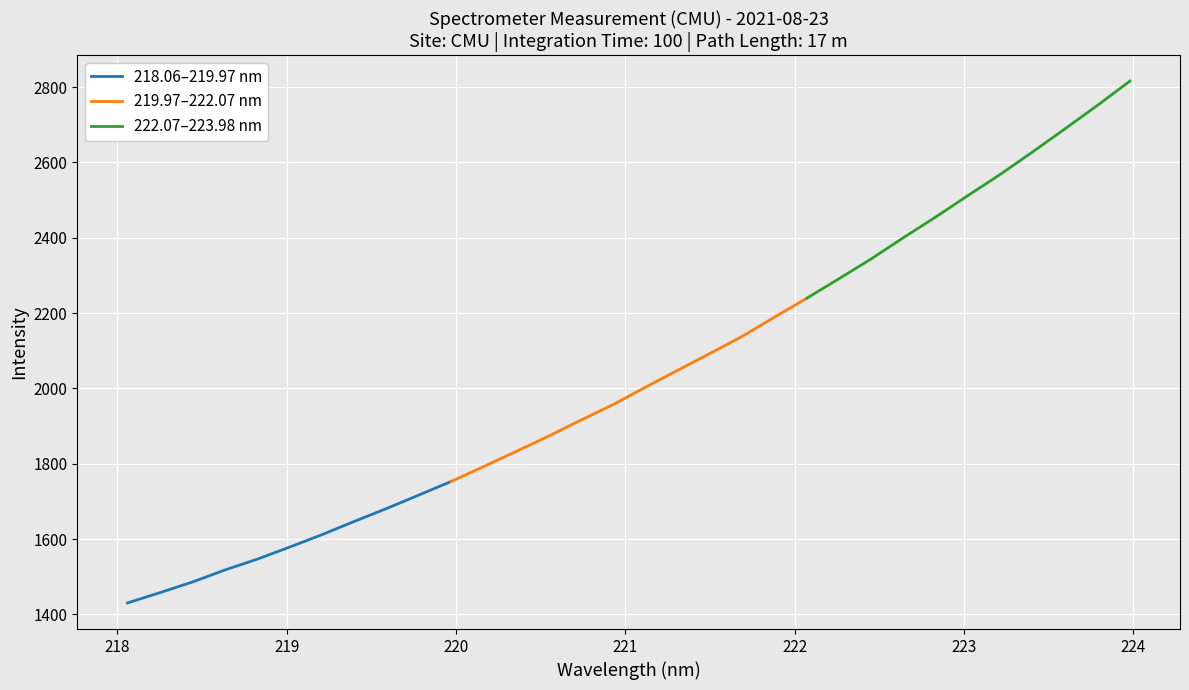

How many distinct data groups are displayed?

3